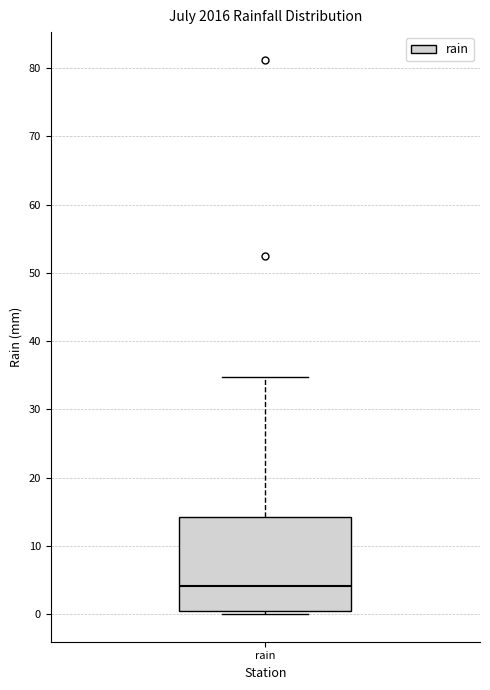

Where is the upper edge of the box for rain on the y-axis? The values are not printed on the chart, so give them approximately, as read against the axis.

14